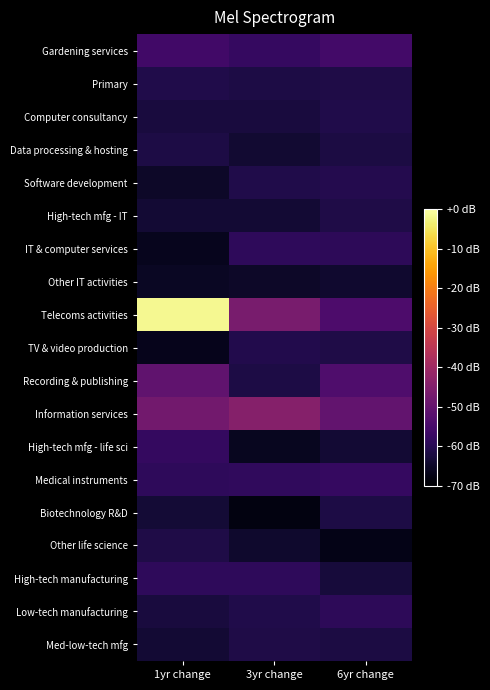

Which has a higher value, 1yr change or 3yr change?

1yr change